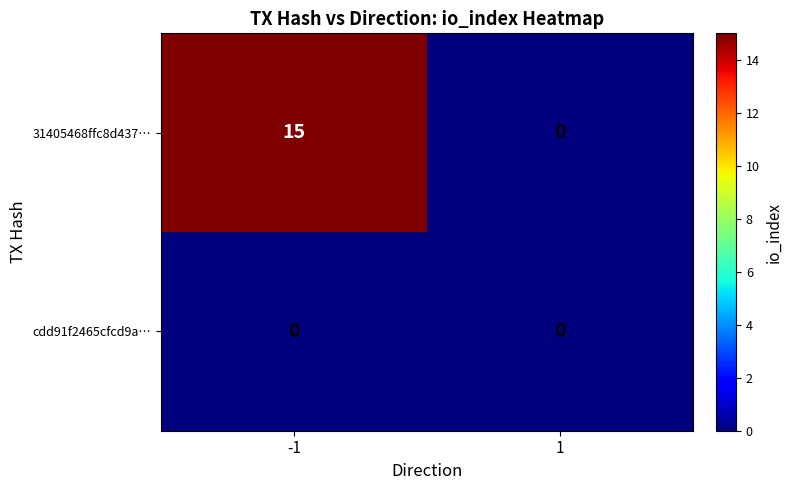

What is the greatest value displayed?

15